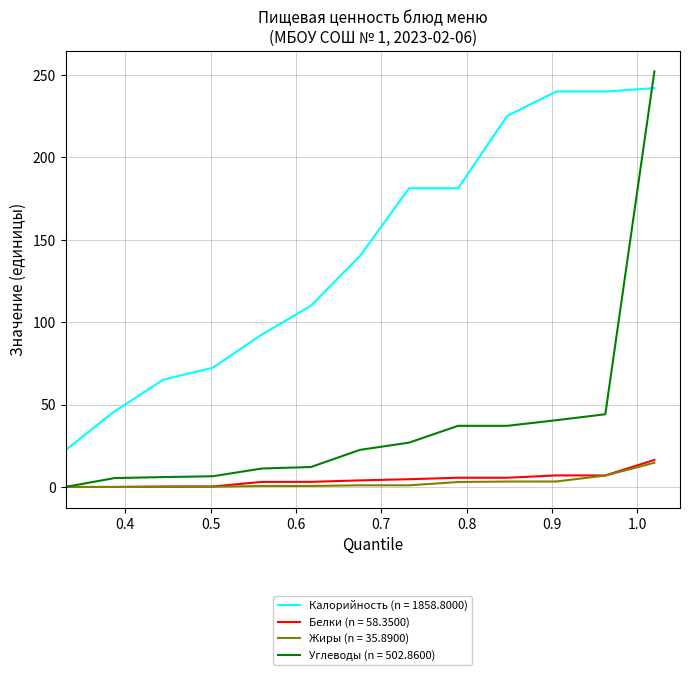

Which series has the widest spread of values?

Углеводы (n = 502.8600)